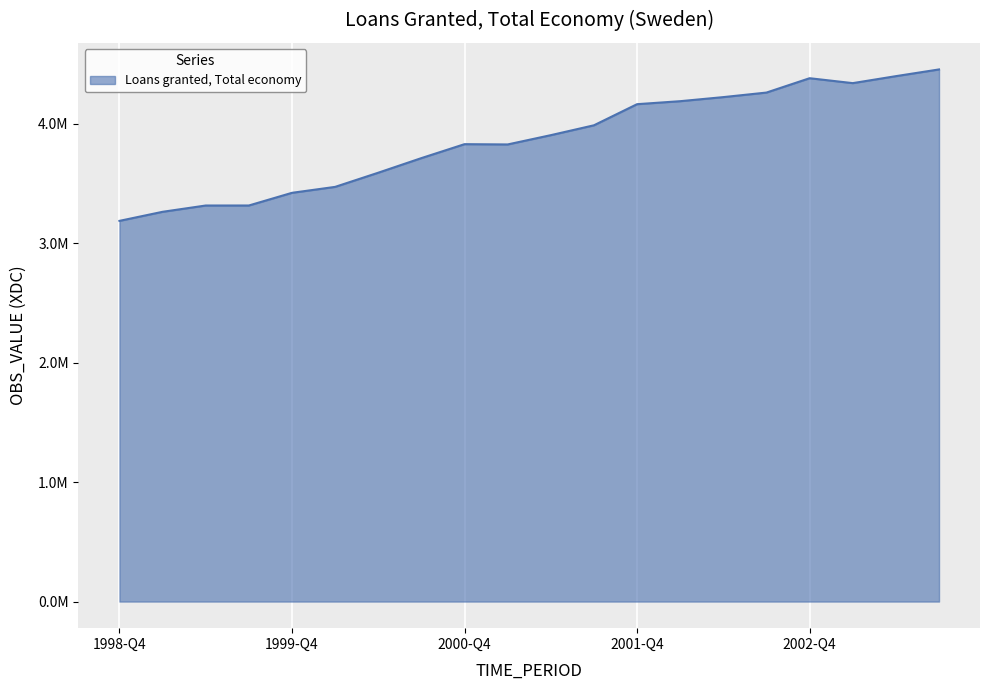

Does the chart display data point markers on the line(s)?

No